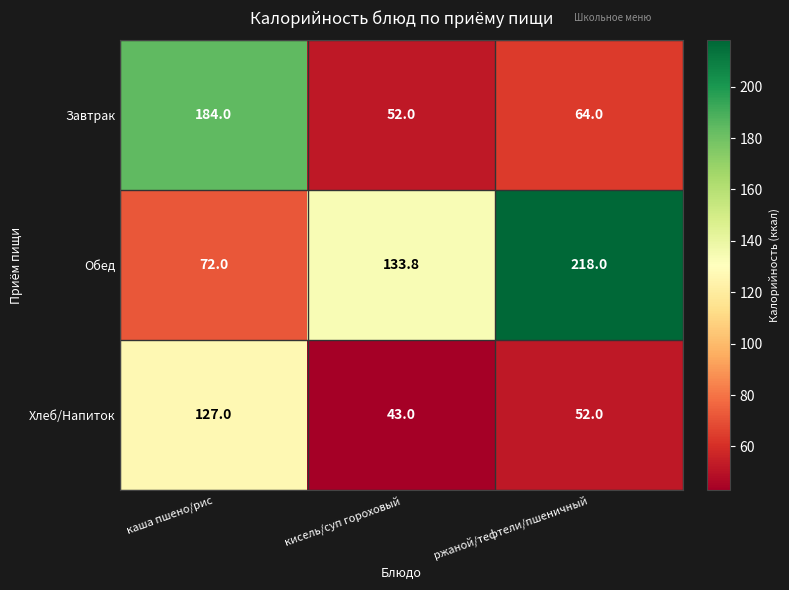

Which series has the largest range (max minus min)?

Обед